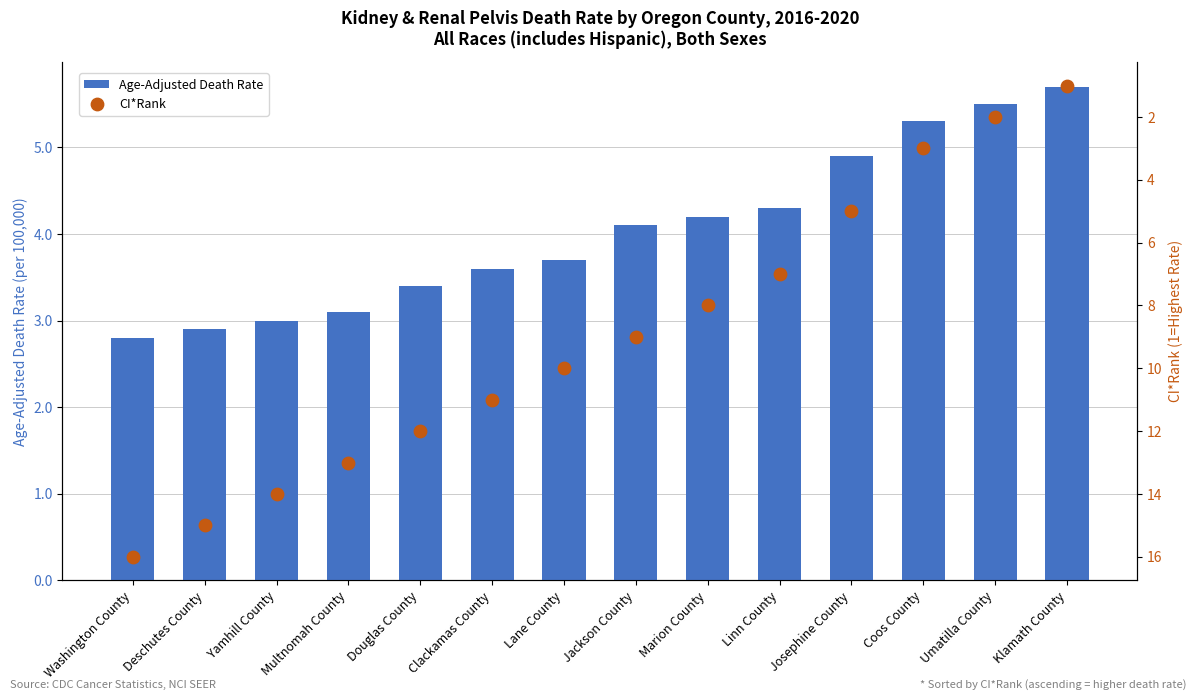

Which series reaches the maximum Y coordinate?

CI*Rank